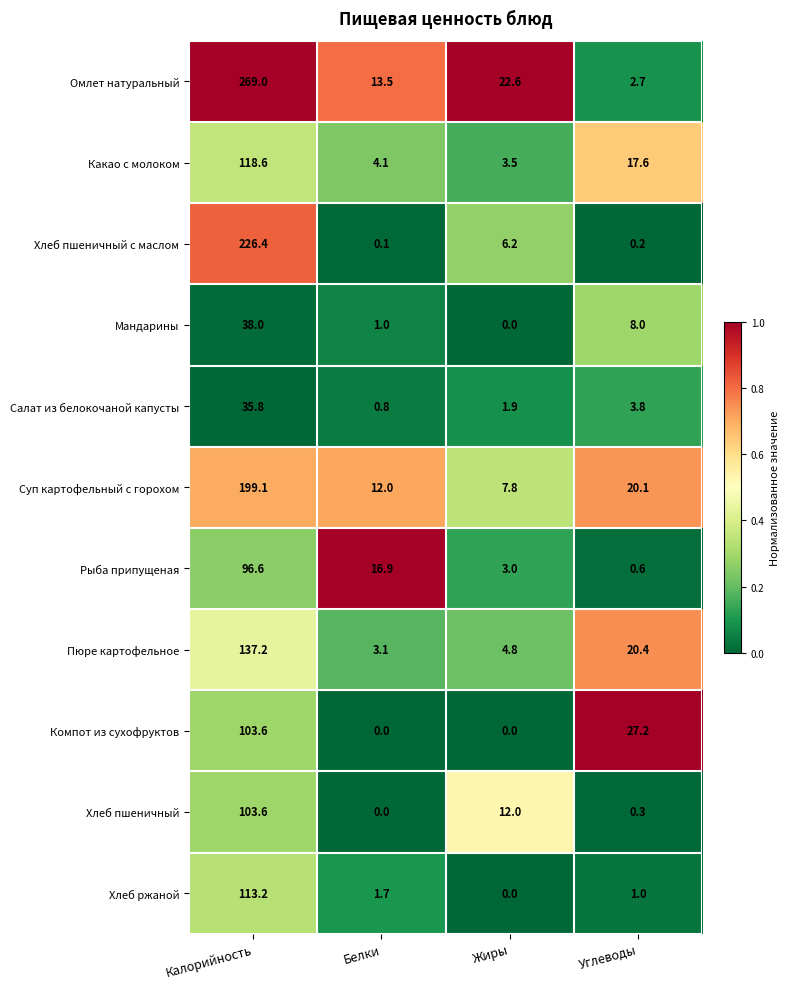

At Углеводы, list the series in order from largest to smallest.

Компот из сухофруктов, Пюре картофельное, Суп картофельный с горохом, Какао с молоком, Мандарины, Салат из белокочаной капусты, Омлет натуральный, Хлеб ржаной, Рыба припущеная, Хлеб пшеничный, Хлеб пшеничный с маслом